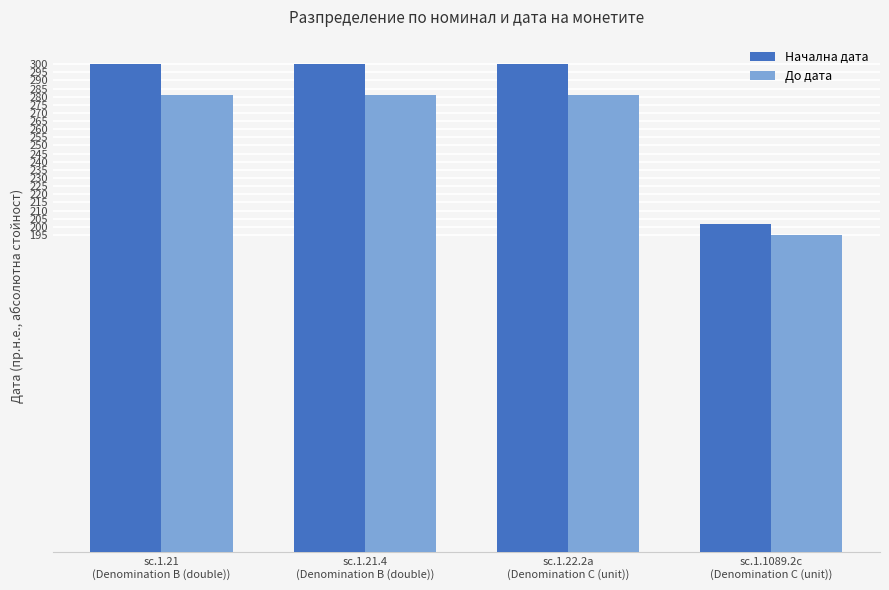

How many groups of bars are there?

4